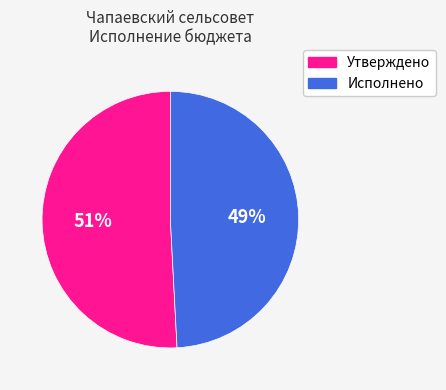

What percentage is the Утверждено slice, to the nearest percent?

51%